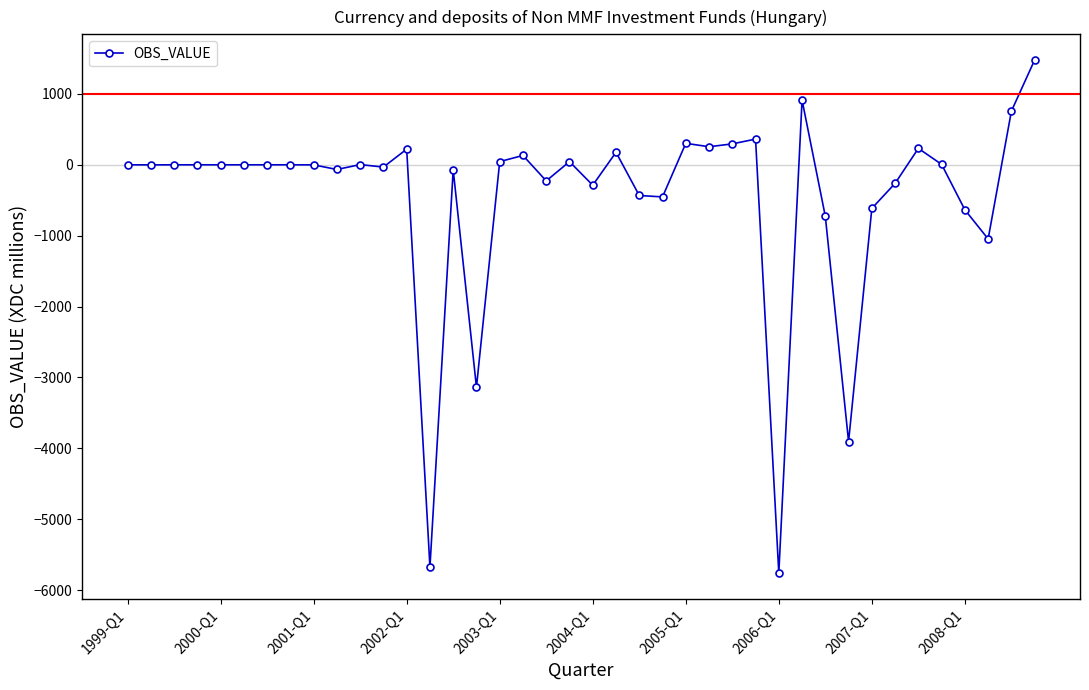

What is the minimum value shown in the chart?

-5762